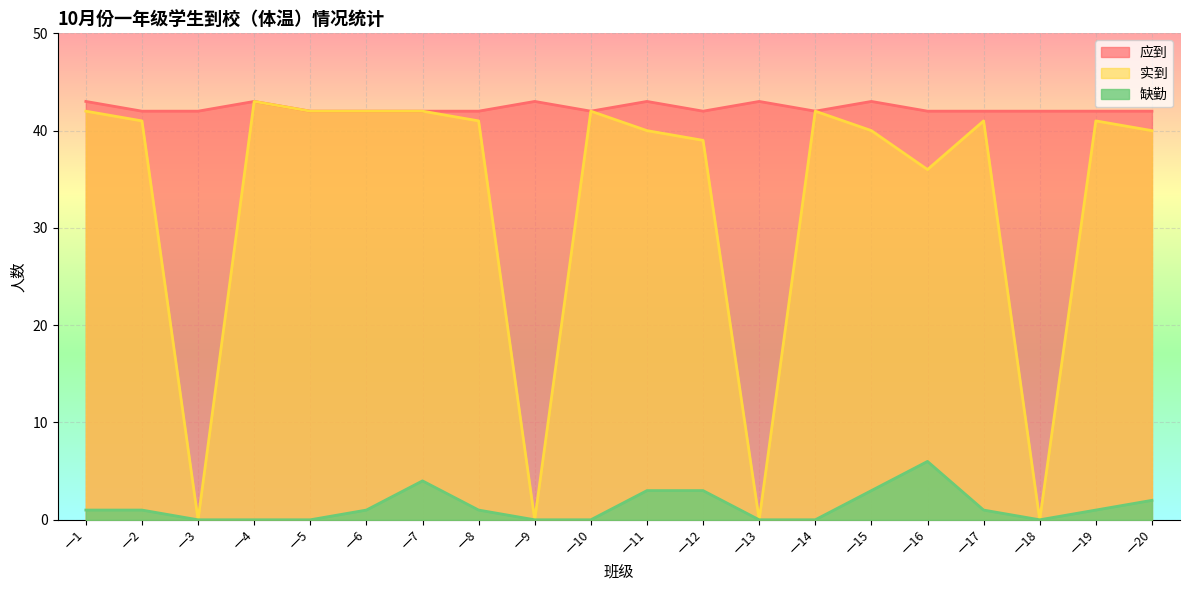

At 一15, list the series in order from largest to smallest.

应到, 实到, 缺勤